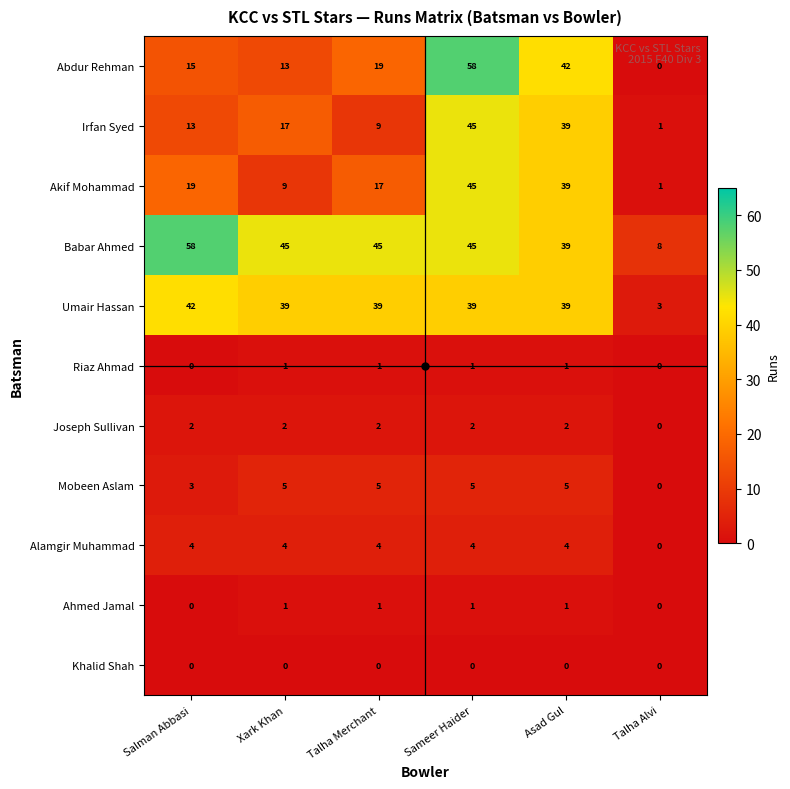

What is the total value across all series at Asad Gul?

211